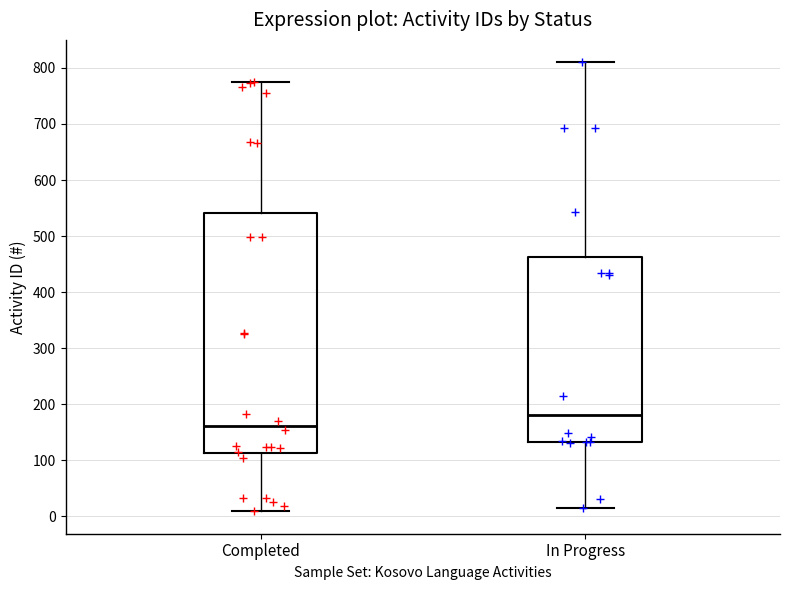

Reading left to right, transcribe this box plot: for each box, give where its median line is, the range the box spans, and where its two whiskers end, as read against the y-axis. The values are not printed on the chart, so give them approximately, as read against the axis.

Completed: median 160, box 110 to 540, whiskers 10 to 780
In Progress: median 180, box 130 to 460, whiskers 10 to 810